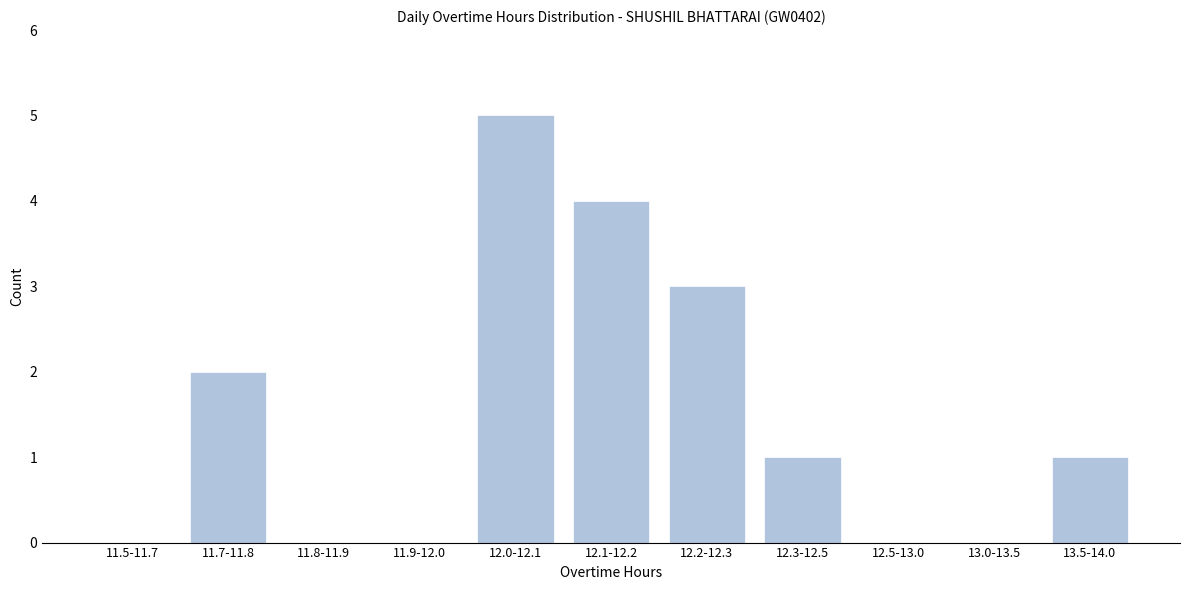

Reading right to left, what are all the values shown in this chart?

13.5-14.0=1	13.0-13.5=0	12.5-13.0=0	12.3-12.5=1	12.2-12.3=3	12.1-12.2=4	12.0-12.1=5	11.9-12.0=0	11.8-11.9=0	11.7-11.8=2	11.5-11.7=0